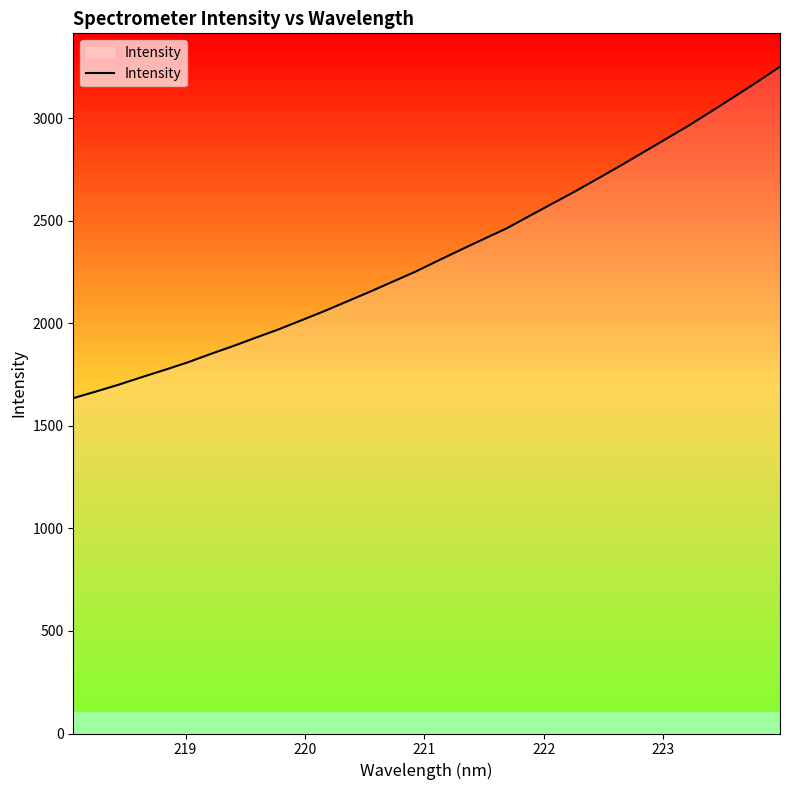

What is the greatest value displayed?

3252.2